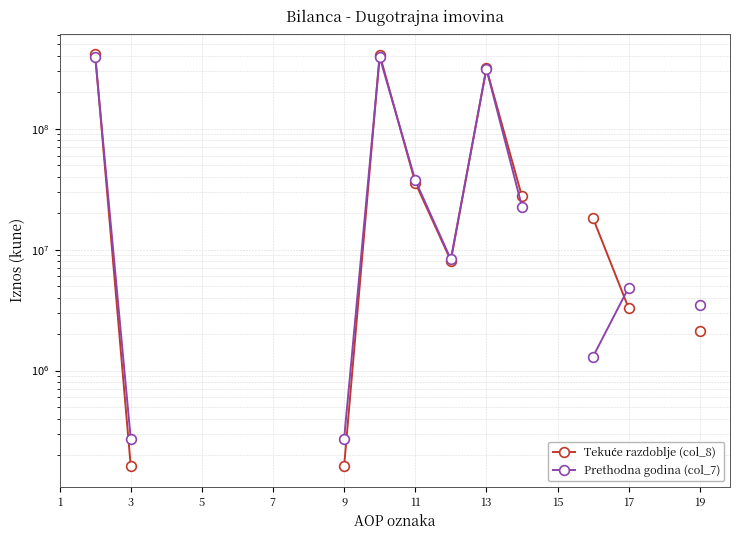

What are all the series names shown in the legend?

Tekuće razdoblje (col_8), Prethodna godina (col_7)